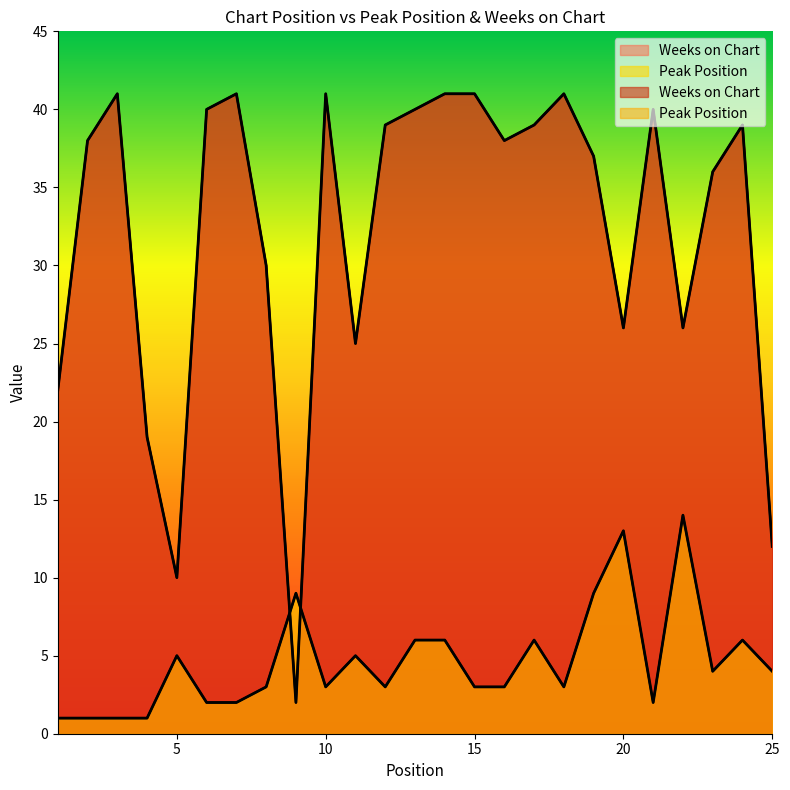

What is the spread (max minus min) of values at 2?

37